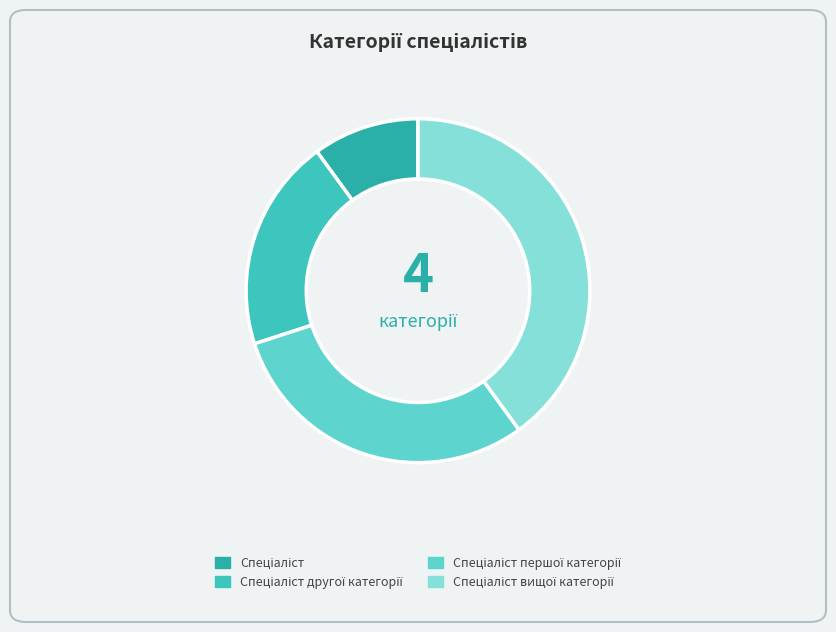

To the nearest percent, what is the average slice percentage?

25%